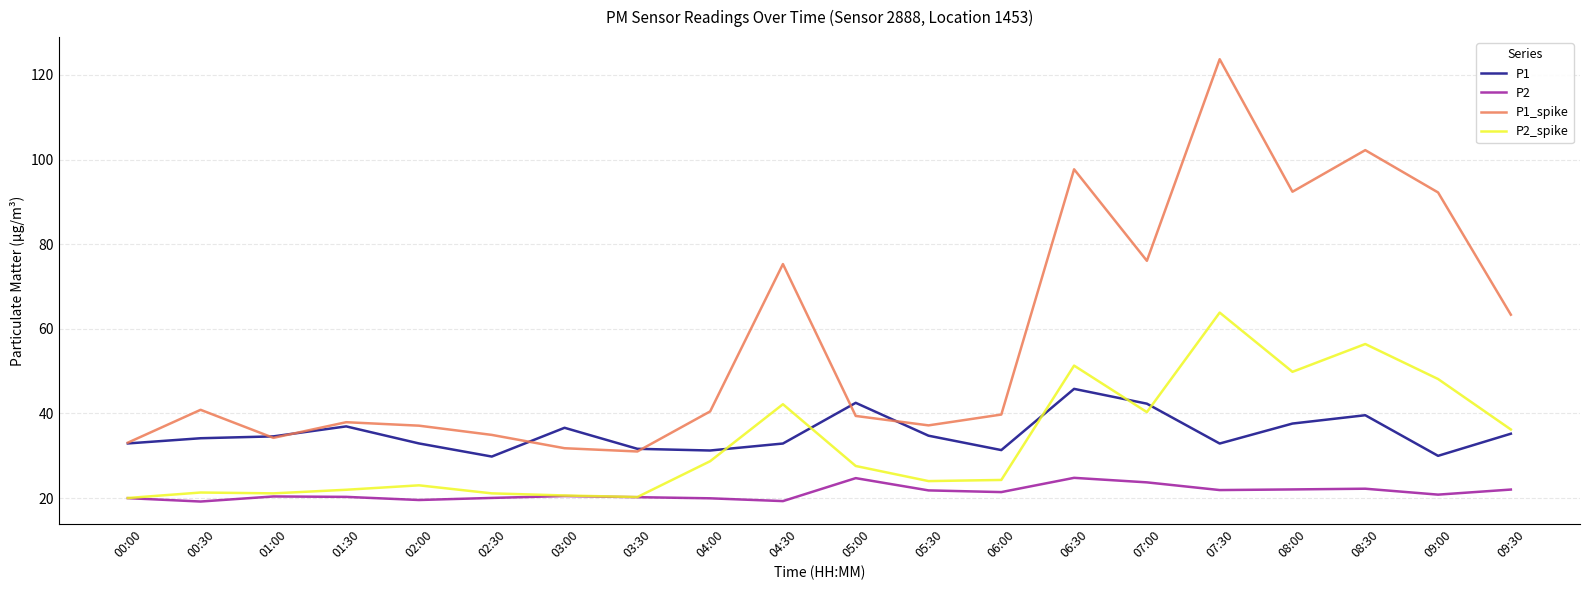

True or false: P2 has a value of 20.4 at 01:00.

True